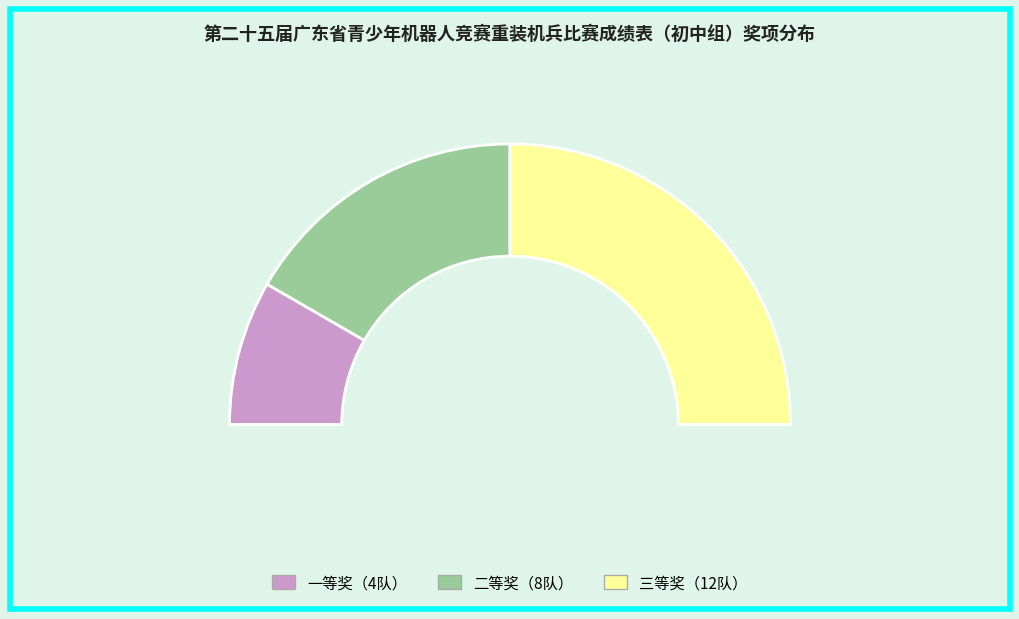

To the nearest percent, what is the difference between the largest and smallest slice percentages?

33%